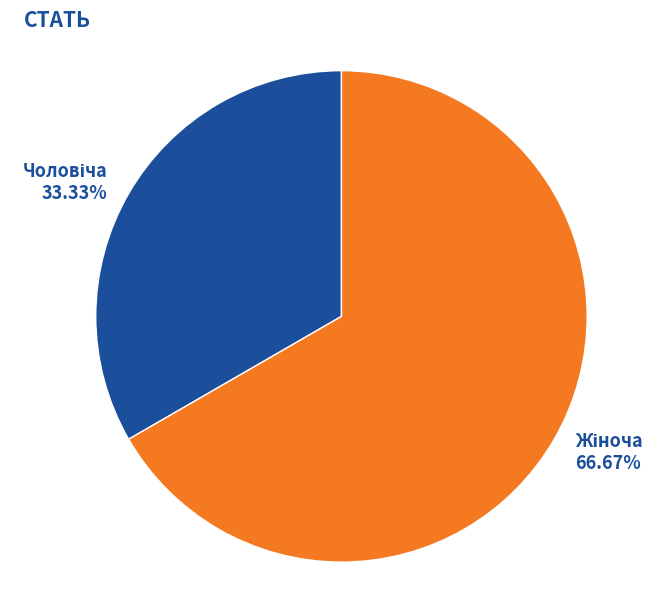

How many segments does this pie chart have?

2